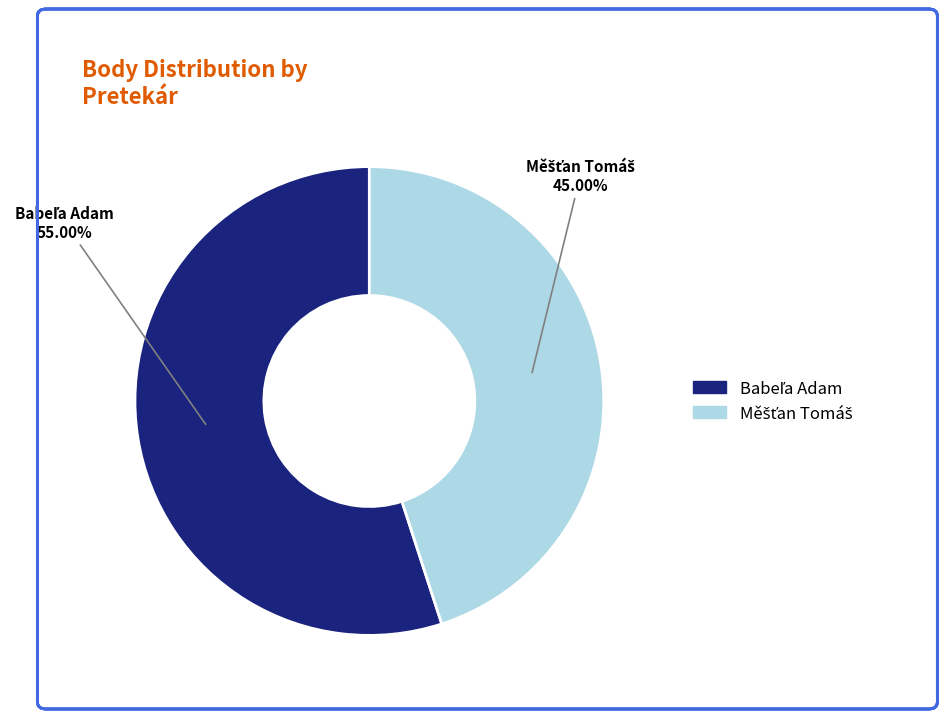

Is there any slice that represents more than half of the pie?

Yes